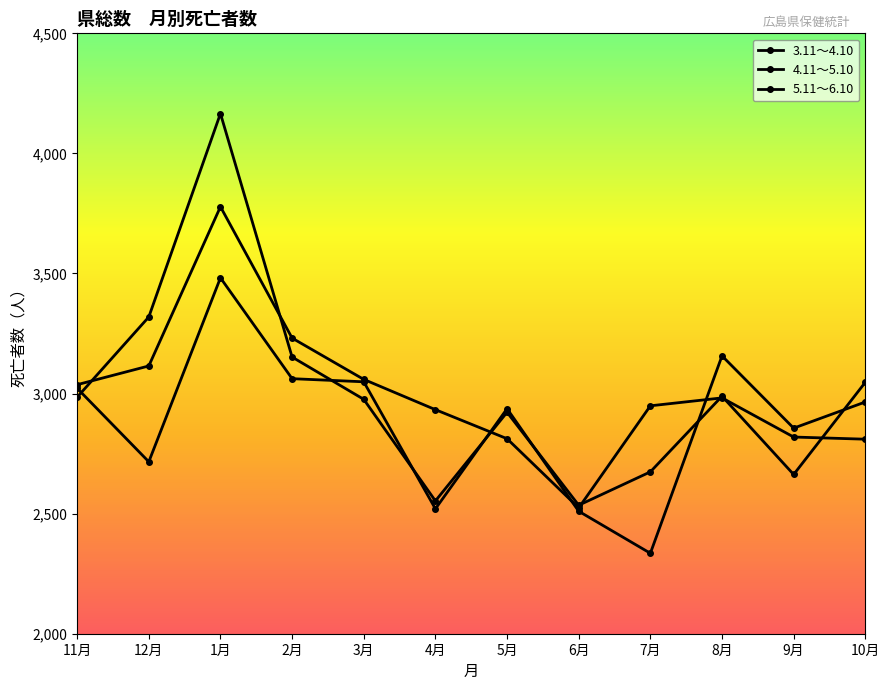

Rank the series at 3月 from lowest to highest value.

4.11～5.10, 3.11～4.10, 5.11～6.10